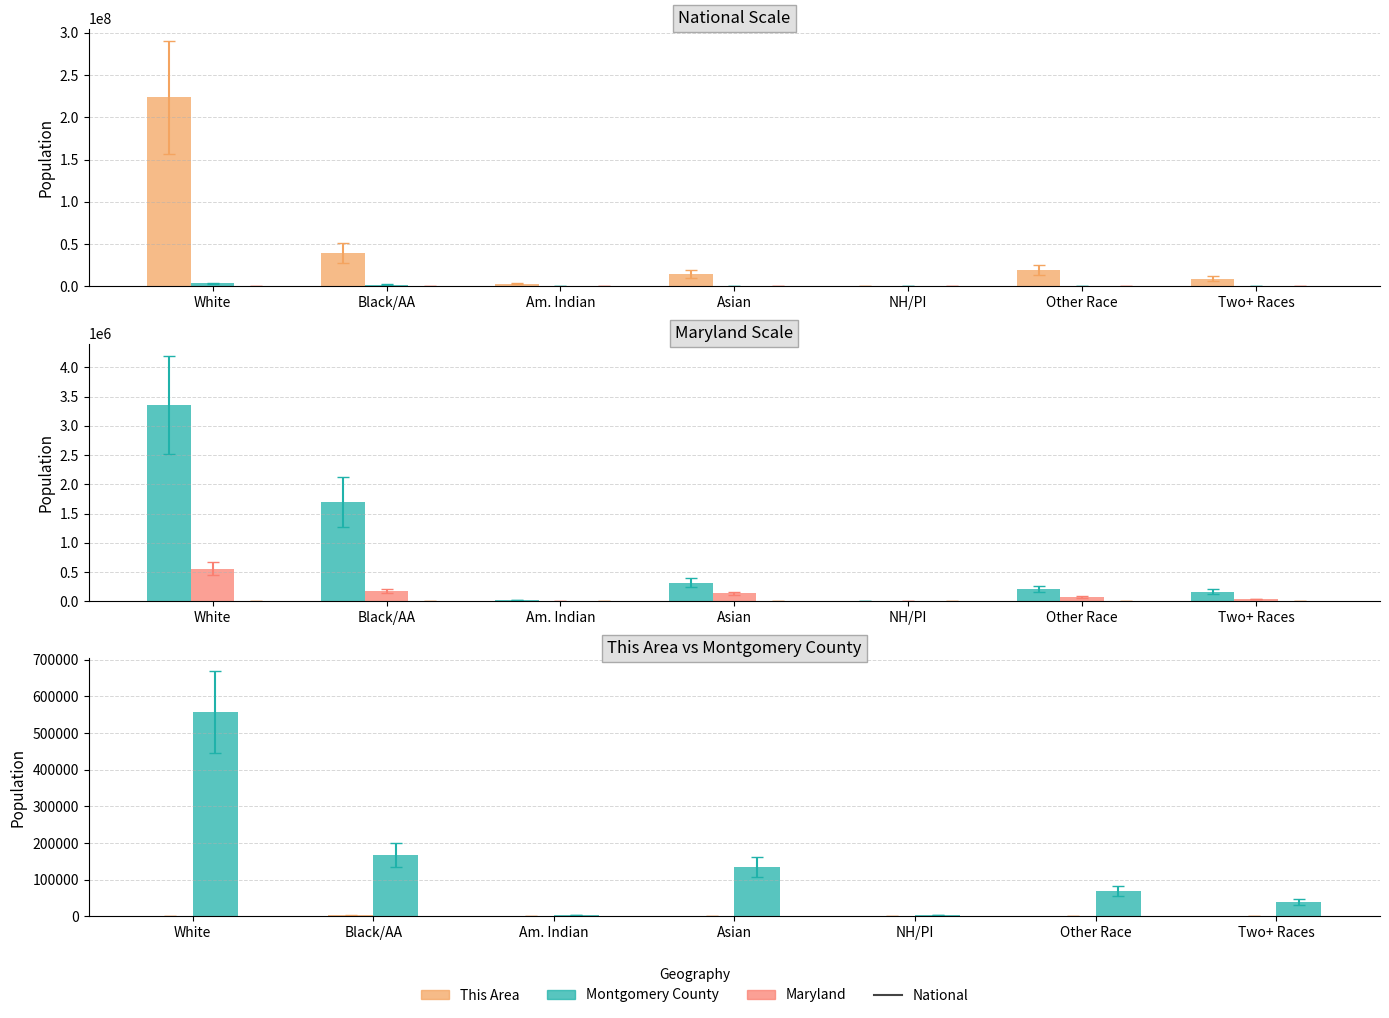

What is the maximum value for This Area?

2097